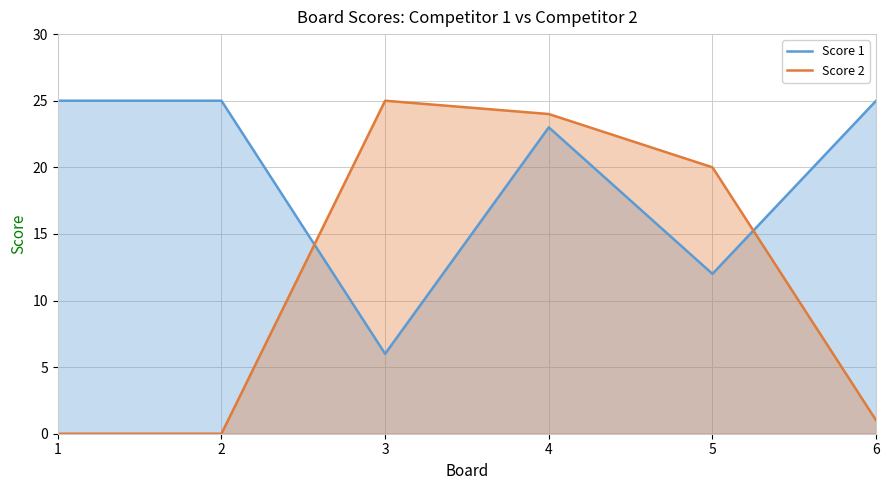

Rank the series by their maximum value, from highest to lowest.

Score 1, Score 2